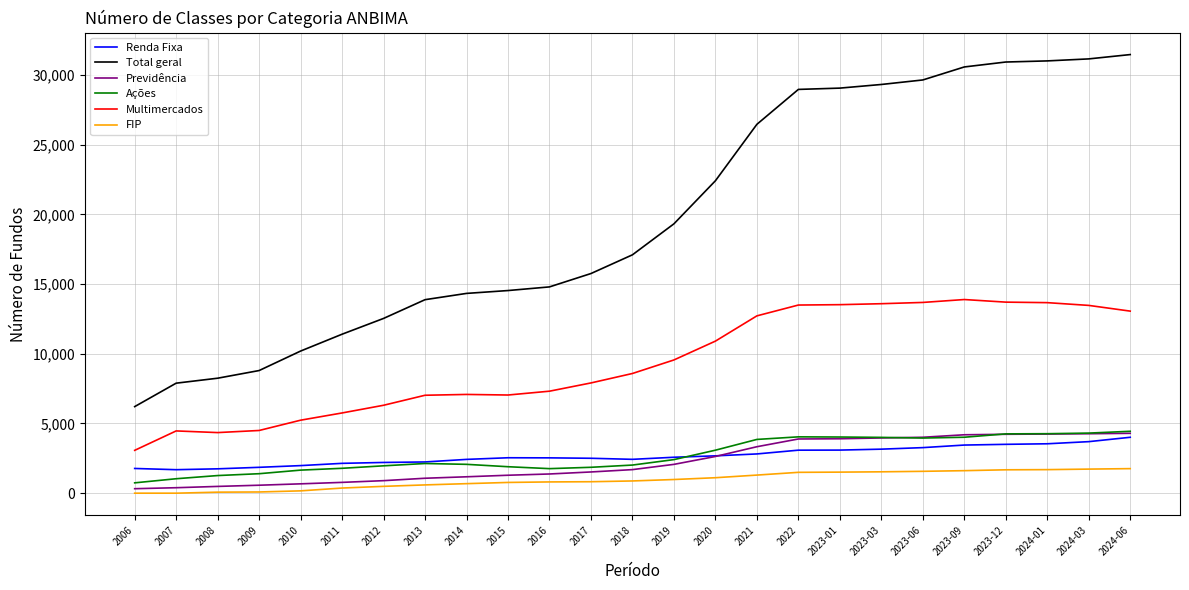

Which series has the widest spread of values?

Total geral